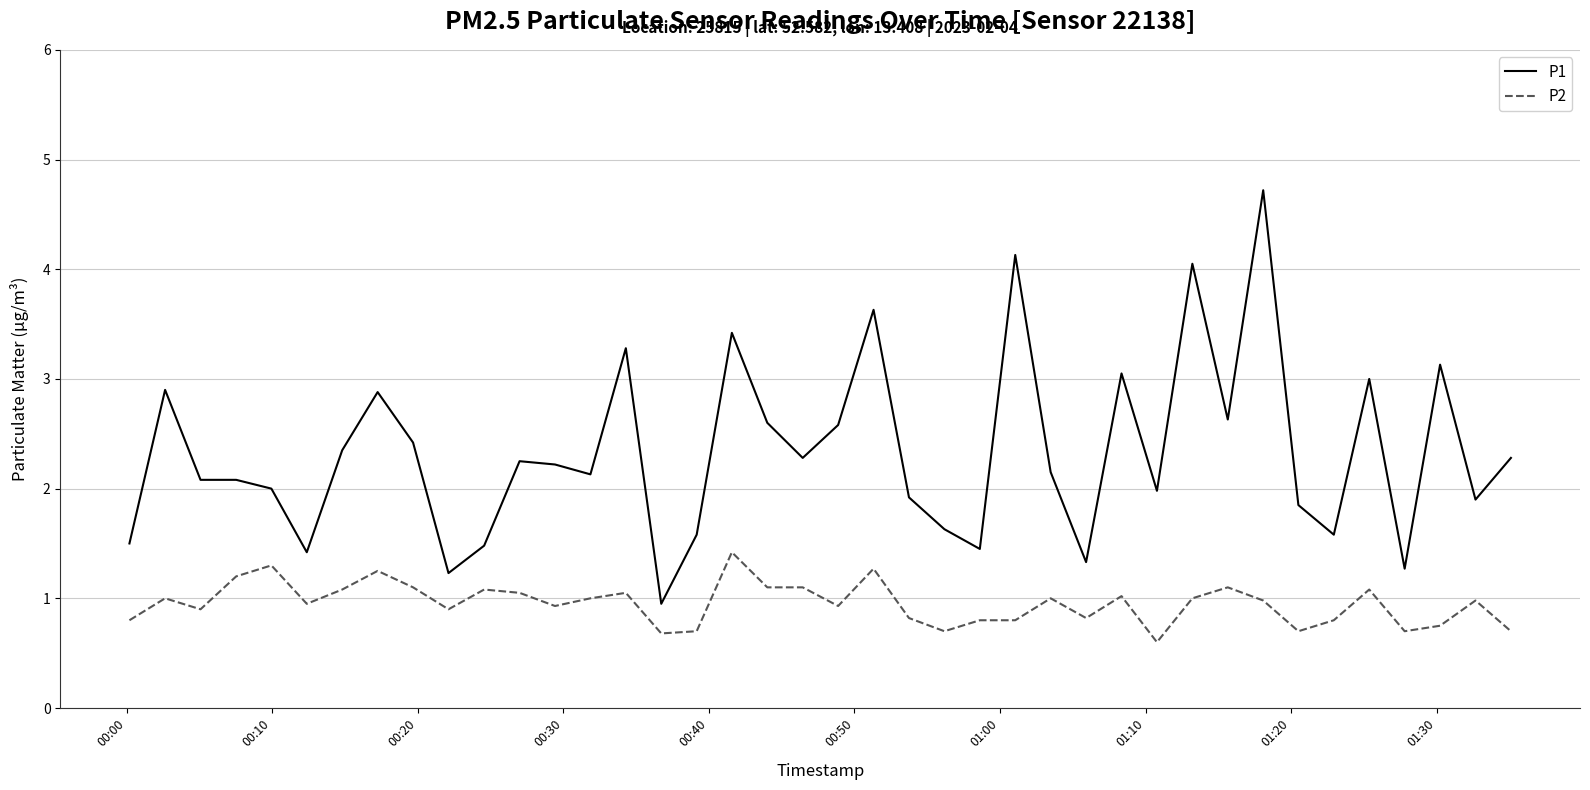

Which series has the largest total across all categories?

P1